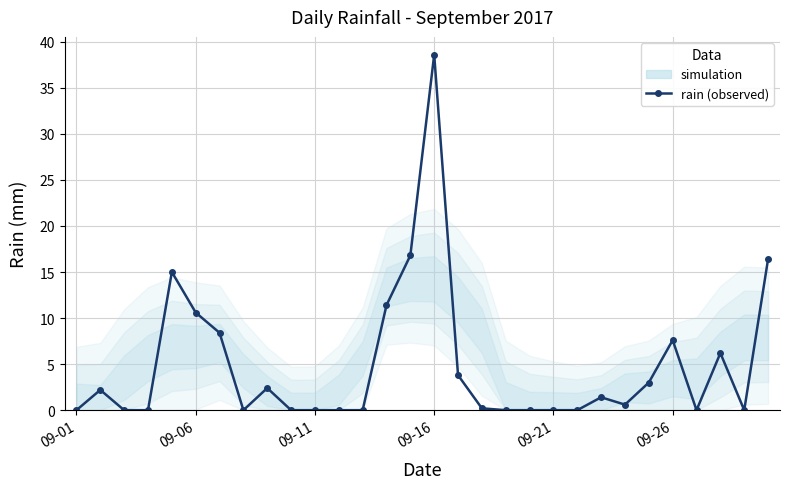

What is the difference between the second highest and second lowest values?

16.8